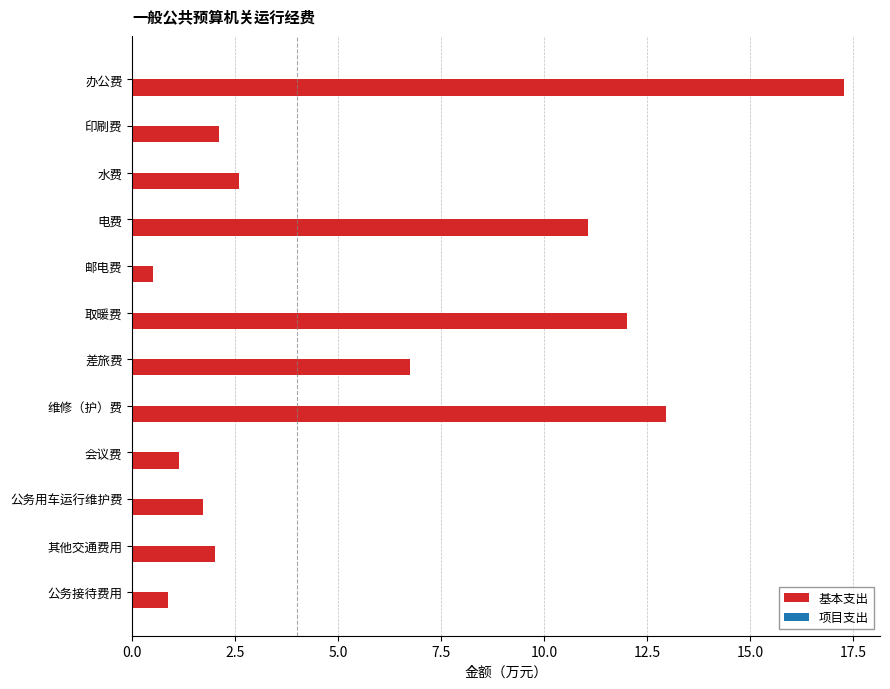

Count the number of categories in the chart.

12